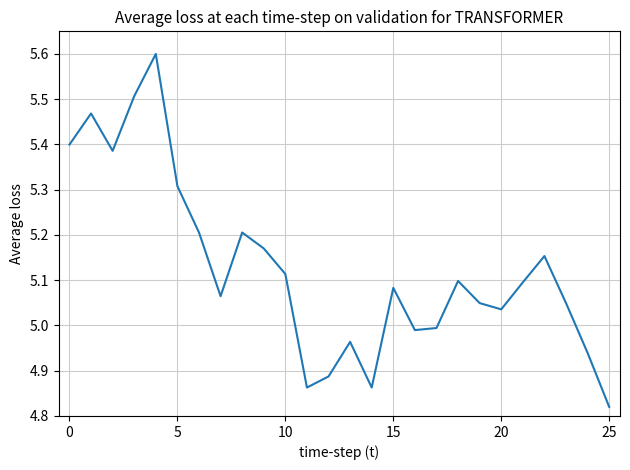

What is the difference between the maximum and minimum values?

0.8